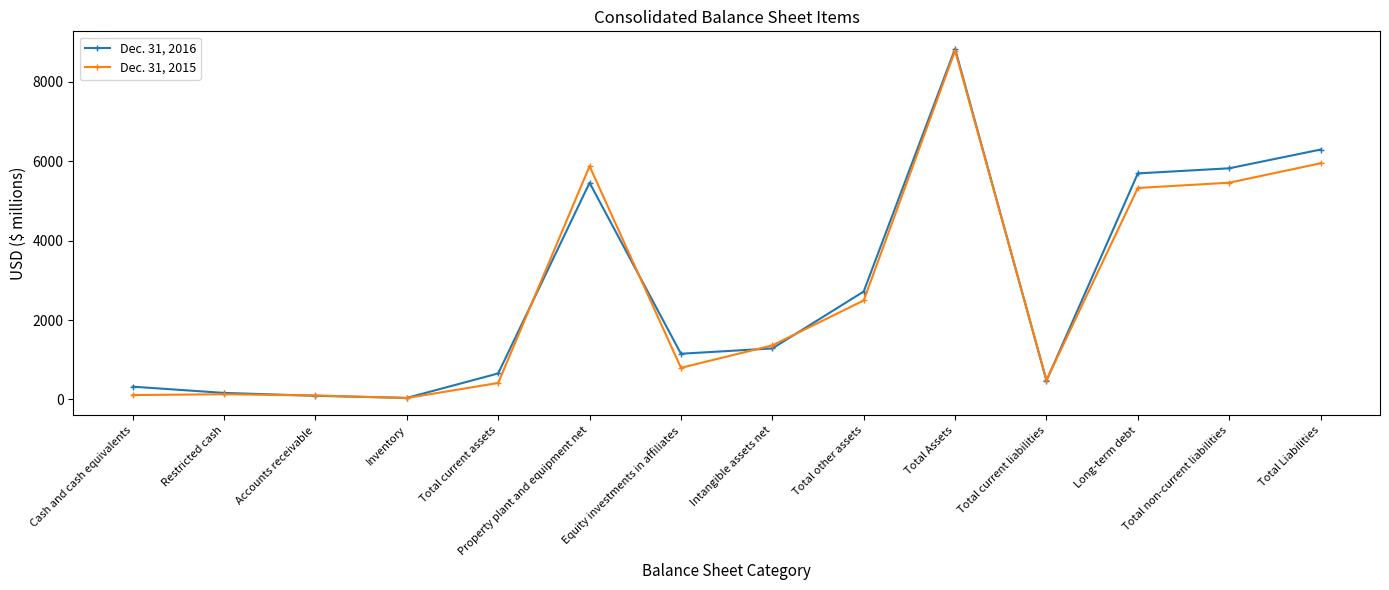

At Total Assets, list the series in order from largest to smallest.

Dec. 31, 2016, Dec. 31, 2015